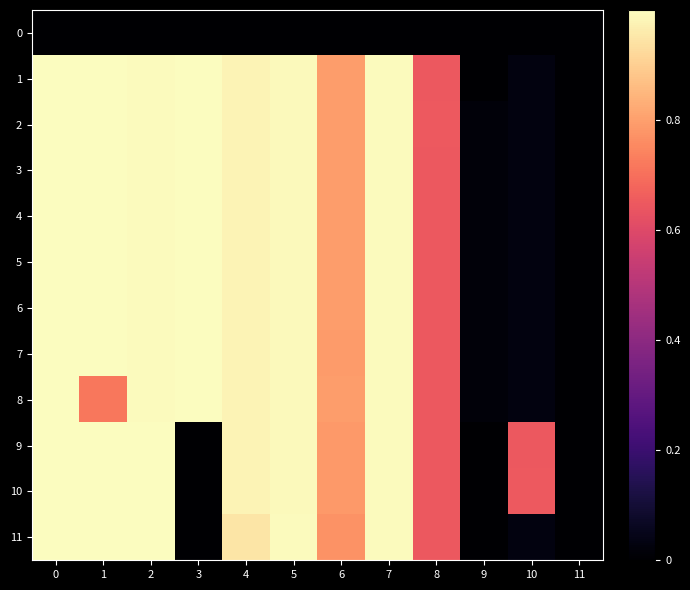

Between 4 and 11, which series saw the biggest shift?

1